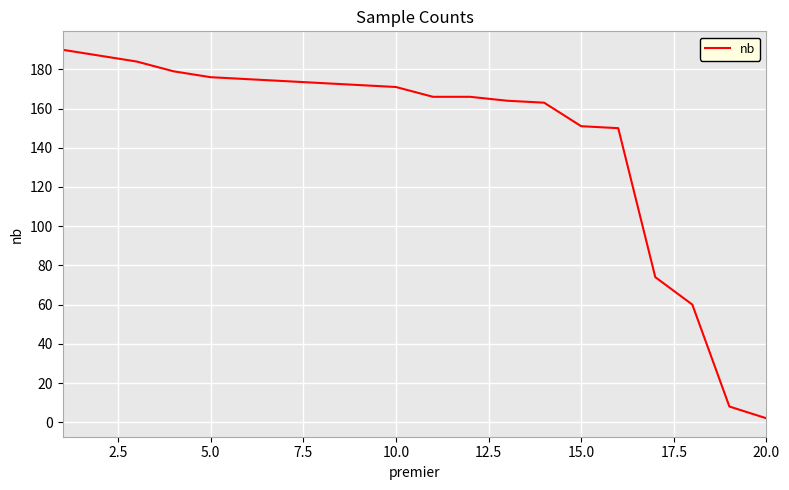

What is the maximum value shown in the chart?

190